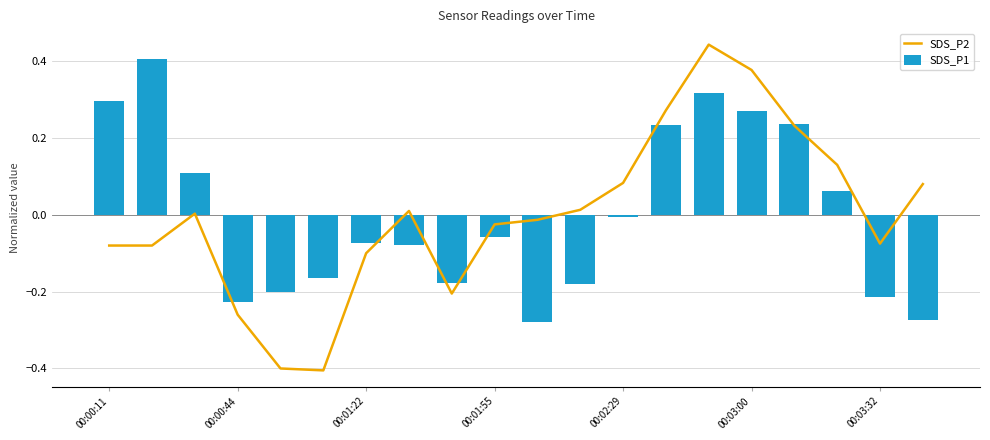

The value of SDS_P1 at 00:00:44 is -0.1. True or false?

False